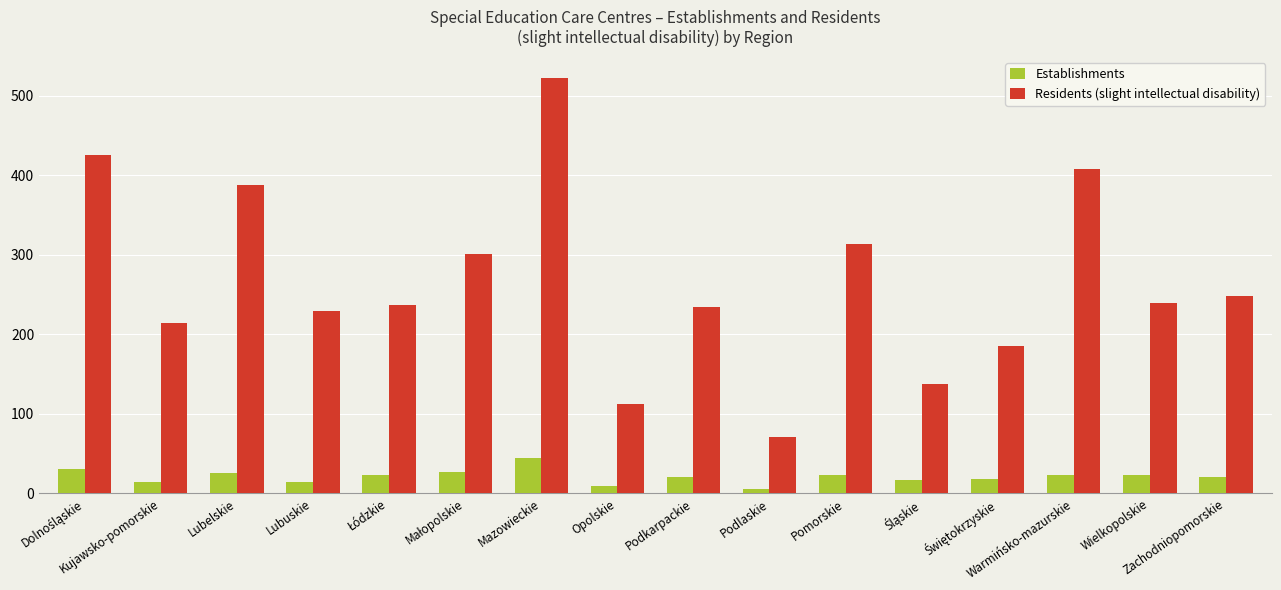

What is the value of the Residents (slight intellectual disability) bar at the 11th from the left?

314